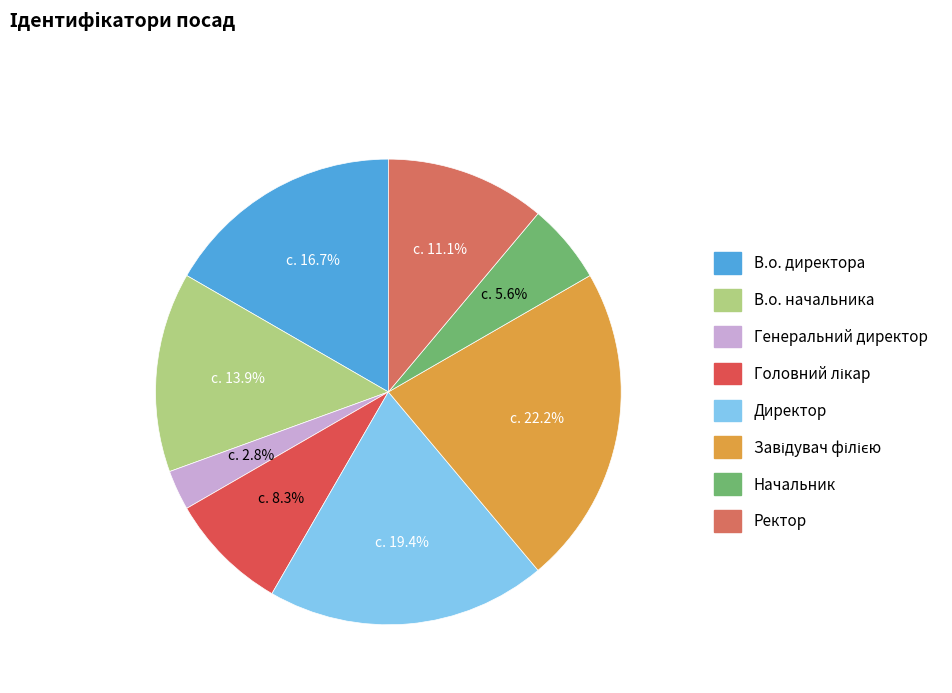

How many segments does this pie chart have?

8